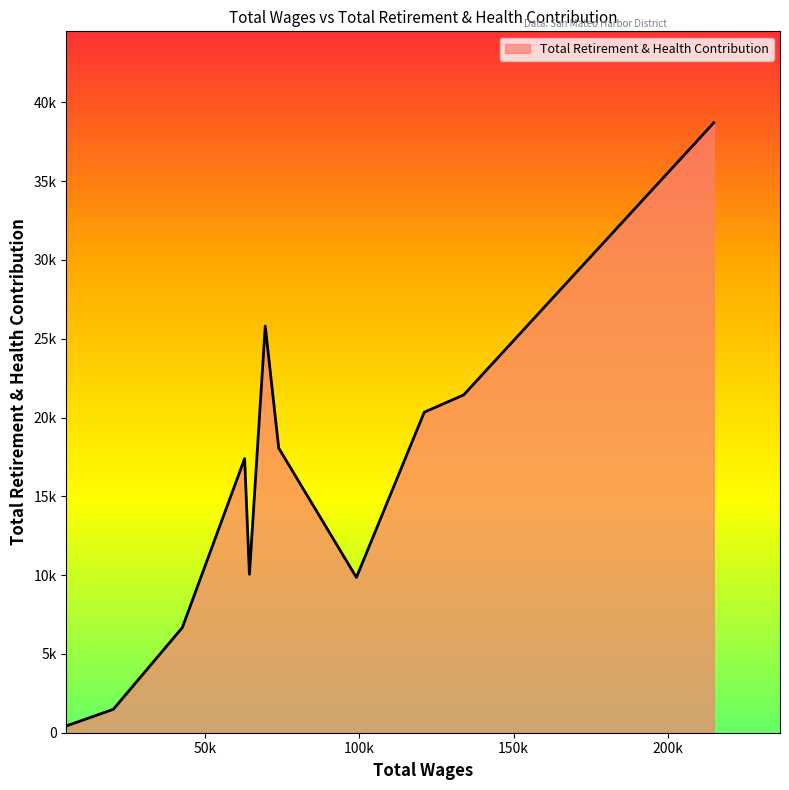

At which category does the chart reach its minimum across all series?

5511.0